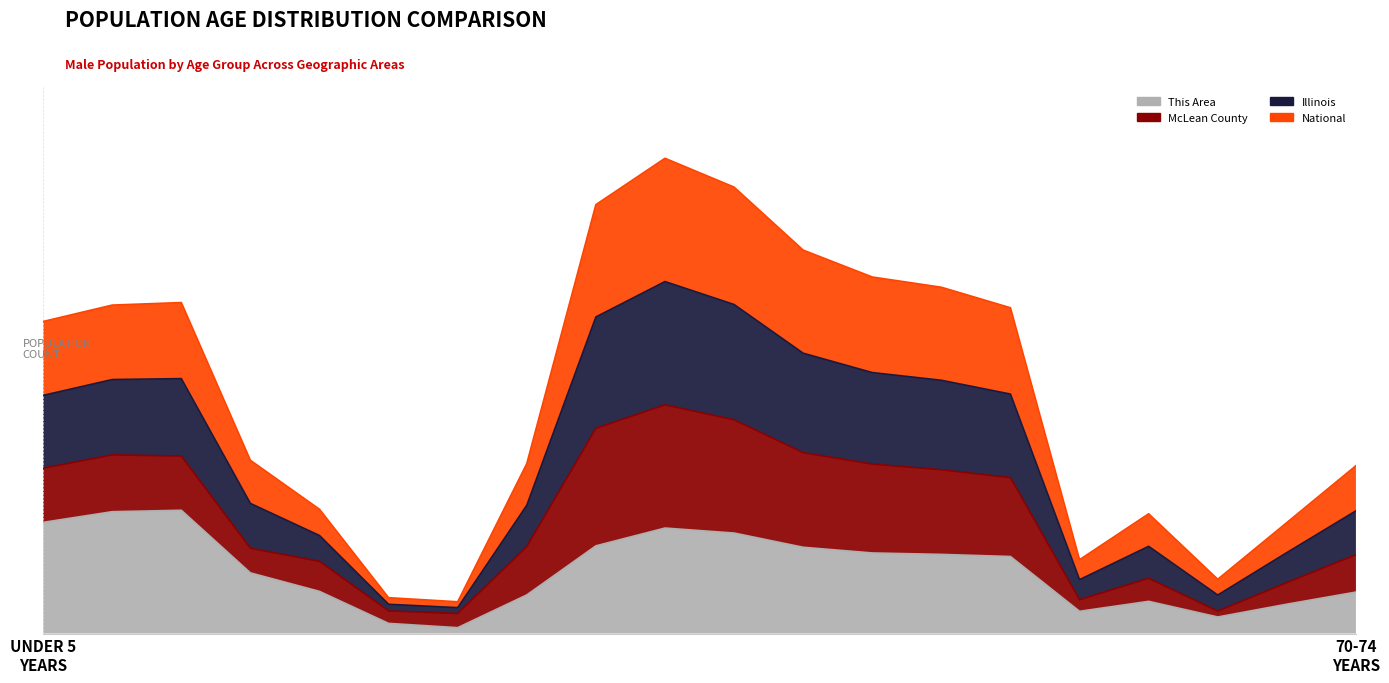

What is the difference between the Illinois values at 50-54 and 70-74?

152.0